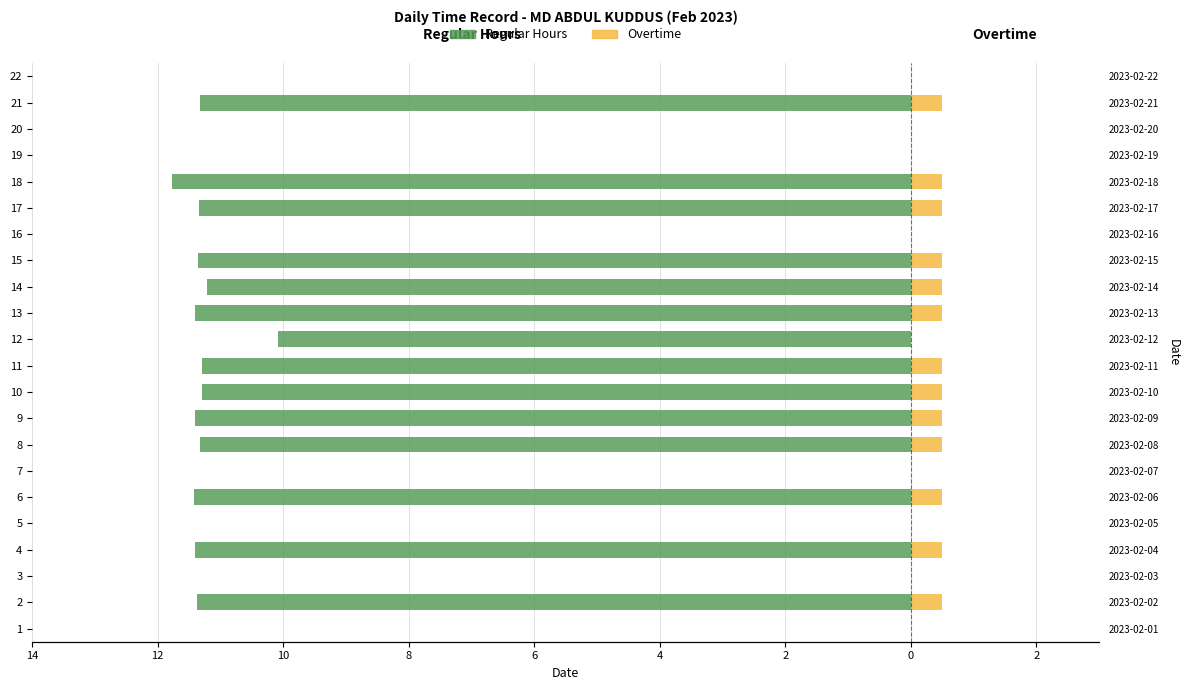

Count the number of categories in the chart.

22